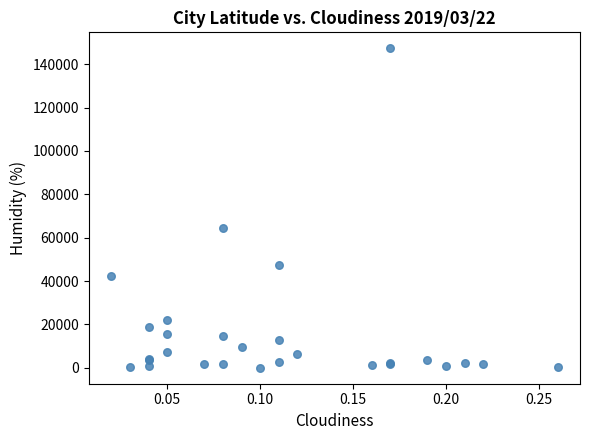

What Y value in the scatter plot is closest to 73681?

64490.0